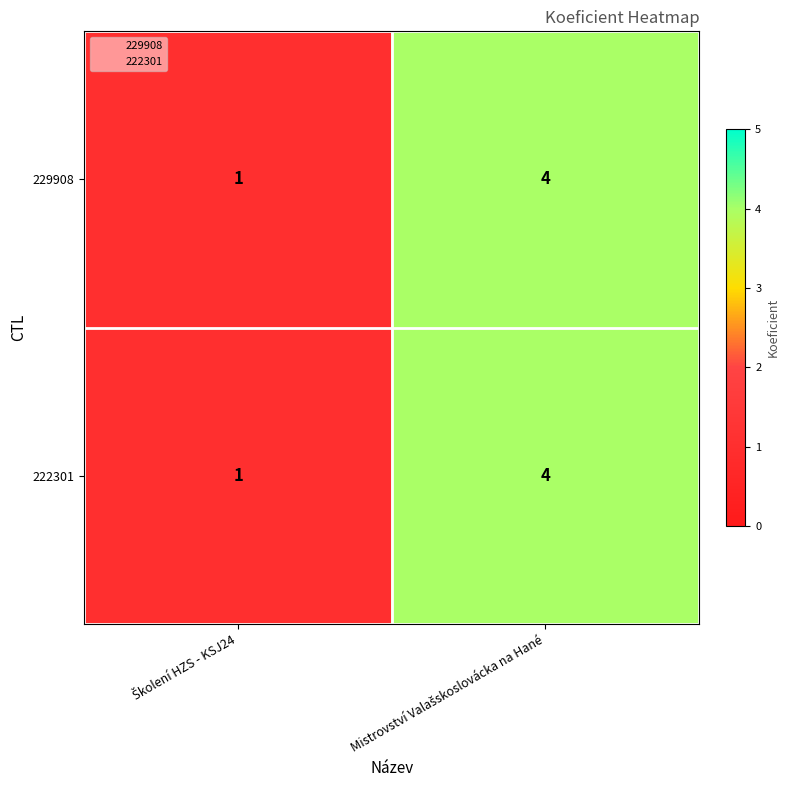

Reading right to left, transcribe all the data shown in this chart.

229908: 4	1
222301: 4	1